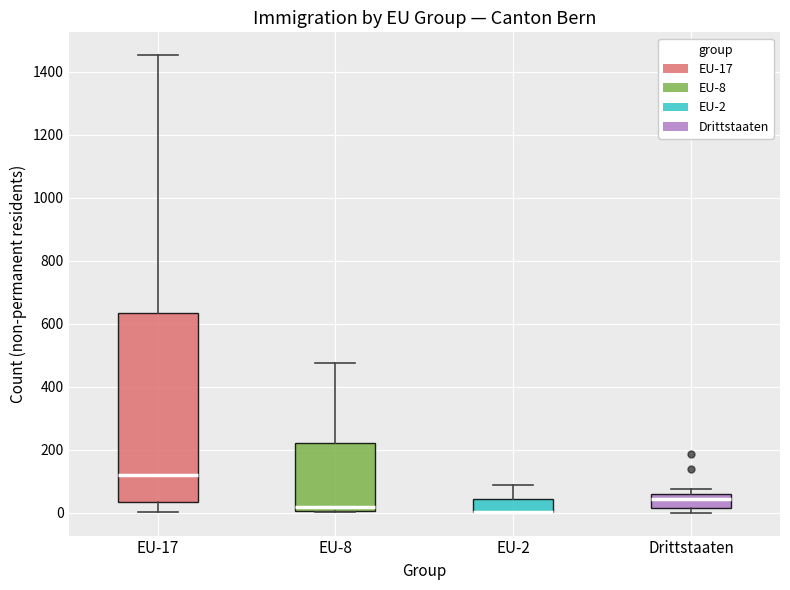

Reading left to right, read every box against the y-axis: the position of its median line, the range the box covers, and the ends of its whiskers. The values are not printed on the chart, so give them approximately, as read against the axis.

EU-17: median 120, box 40 to 640, whiskers 0 to 1460
EU-8: median 20, box 0 to 220, whiskers 0 to 480
EU-2: median 0 (drawn on the box's lower edge), box 0 to 40, whiskers 0 to 80
Drittstaaten: median 40, box 20 to 60, whiskers 0 to 80